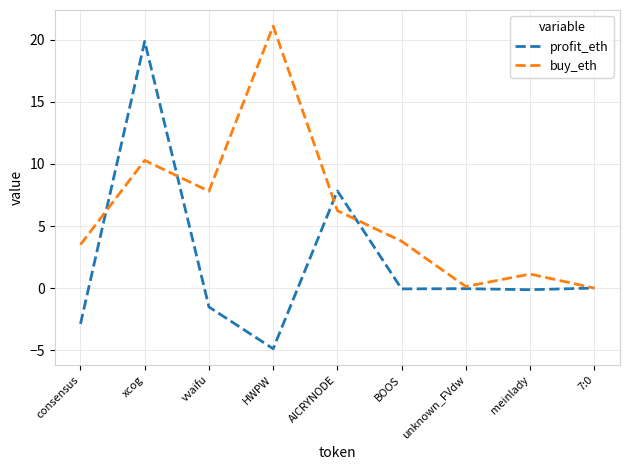

List the series in order of their overall mean, highest first.

buy_eth, profit_eth